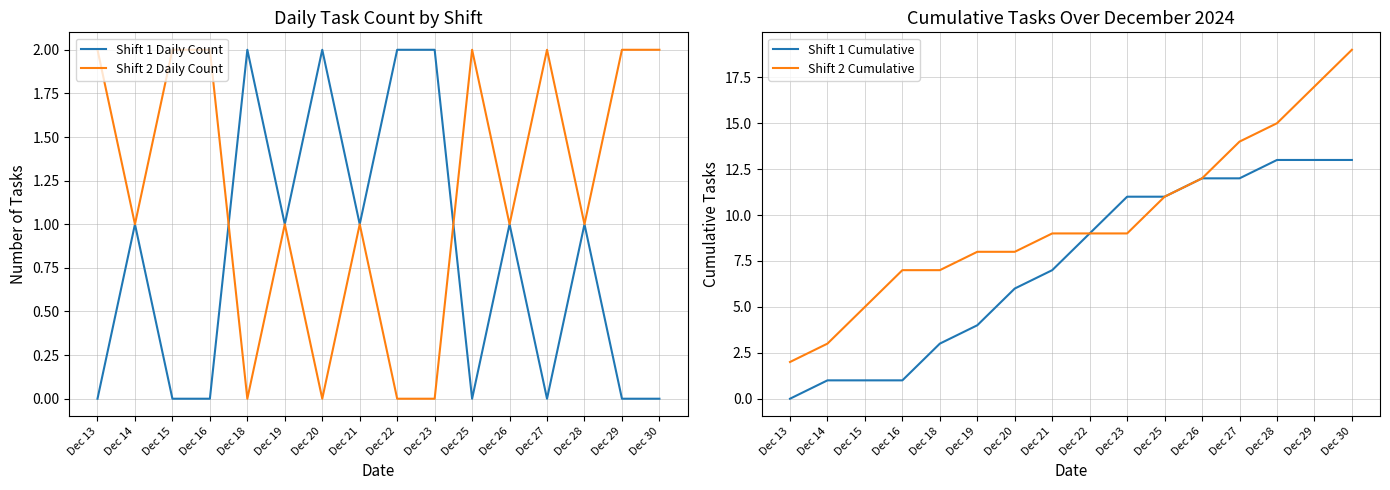

What is the difference between the Shift 2 Daily Count values at Dec 13 and Dec 23?

2